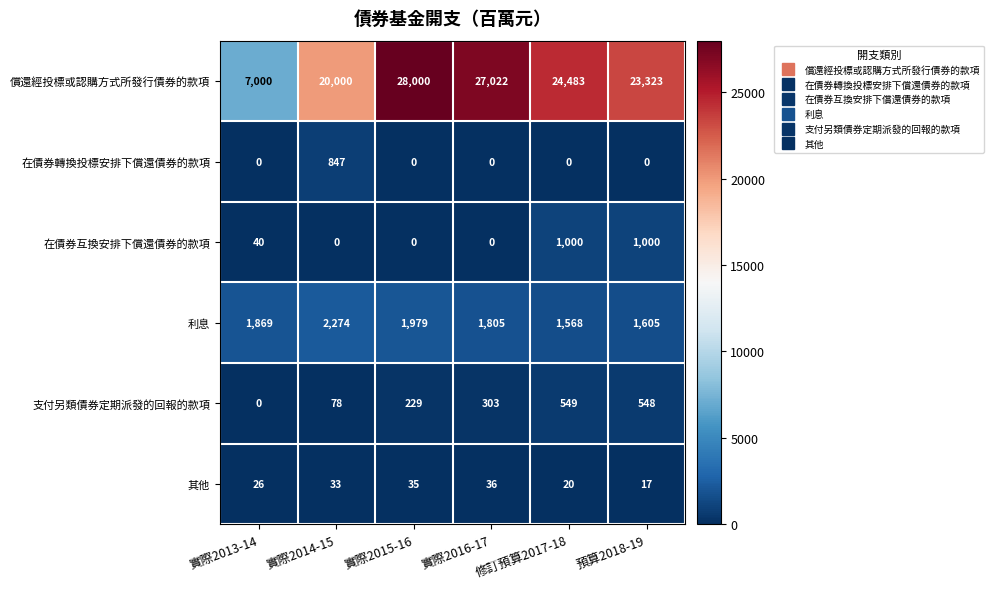

True or false: 其他 has a value of 47 at 實際2015-16.

False